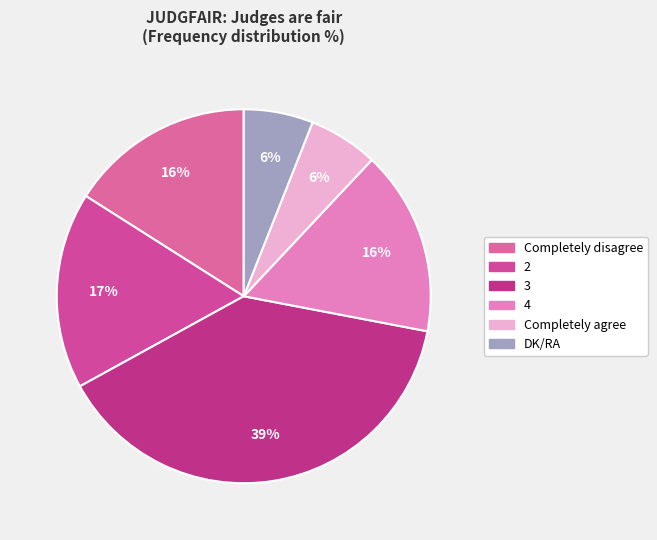

How many slices are in this pie chart?

6